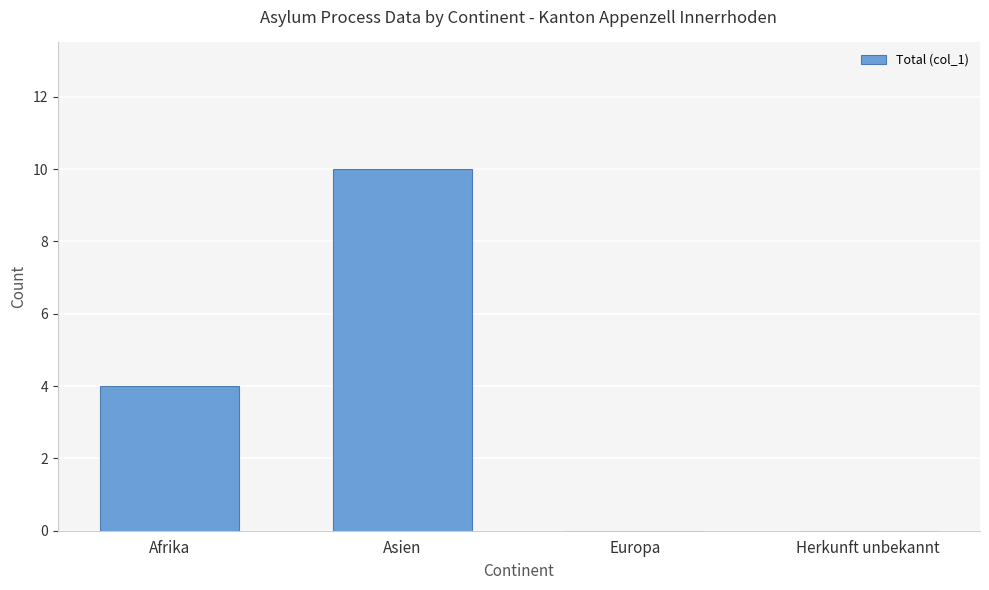

Are the bars grouped side by side (vs. stacked)?

No